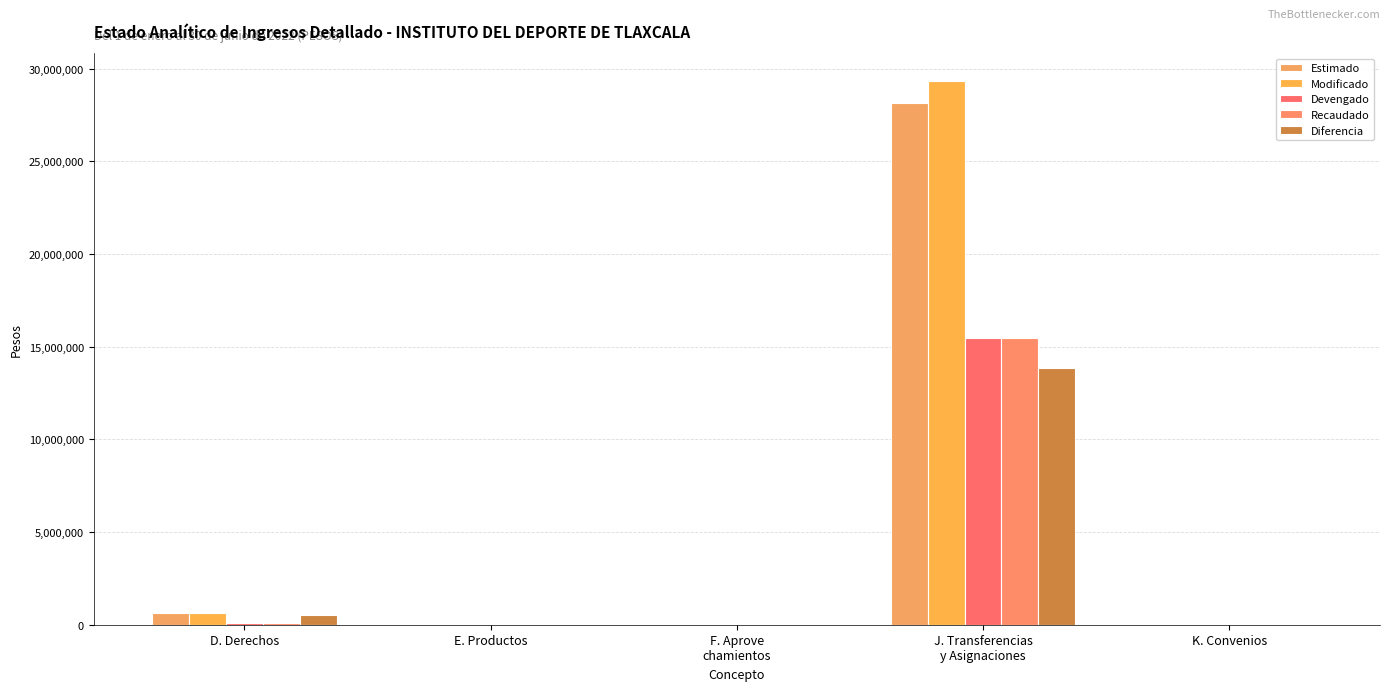

How many groups of bars are there?

5